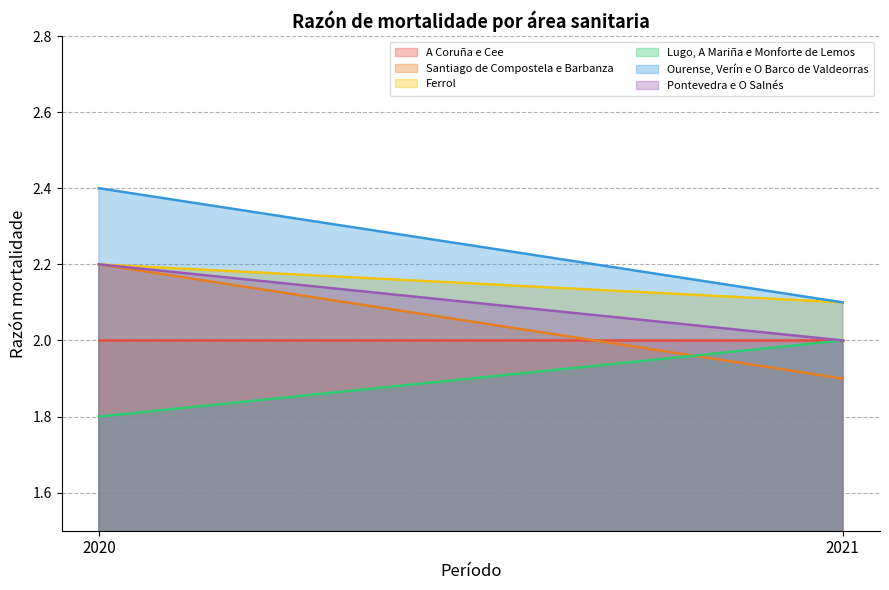

Between 2020 and 2021, which series saw the biggest shift?

Santiago de Compostela e Barbanza